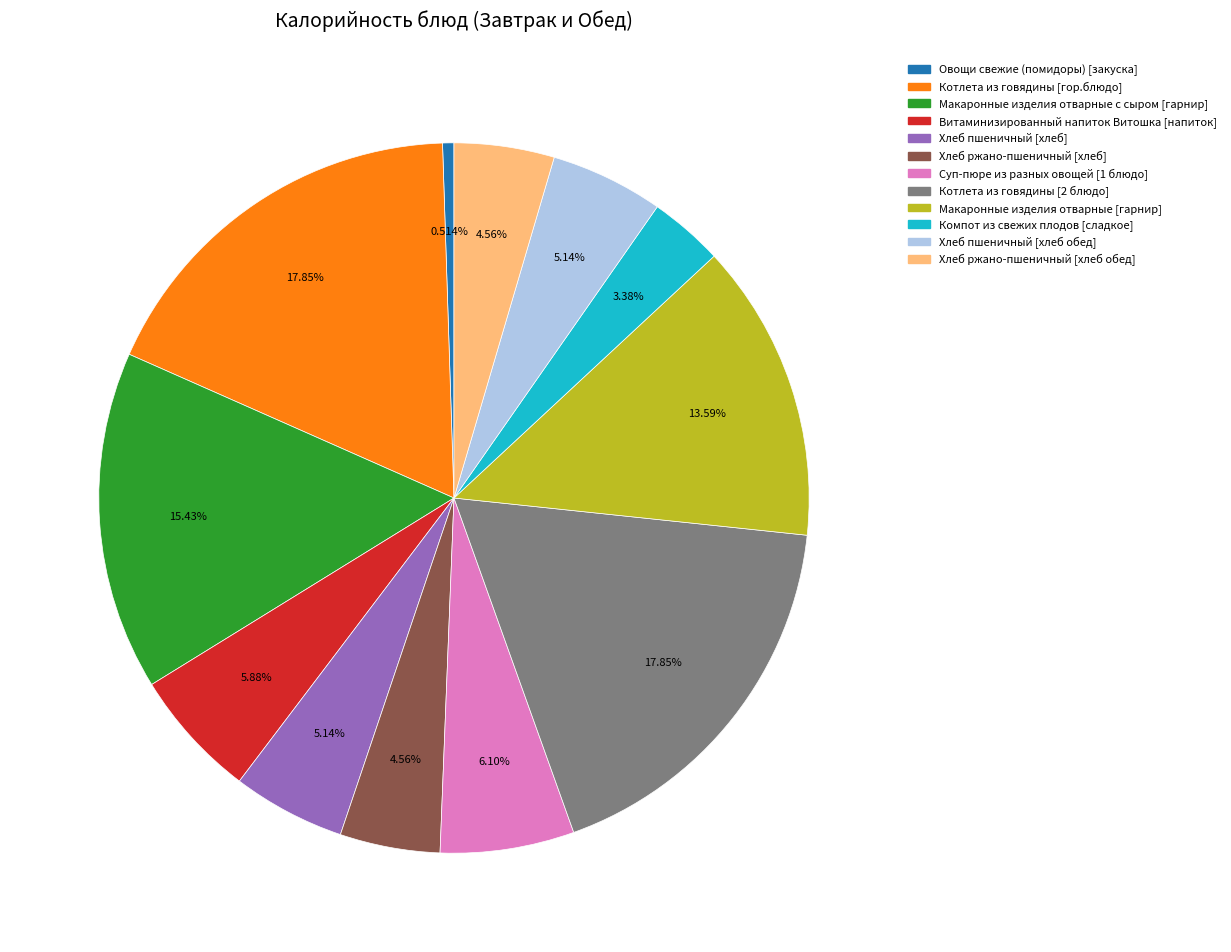

Is Овощи свежие (помидоры) [закуска] the majority of the pie?

No